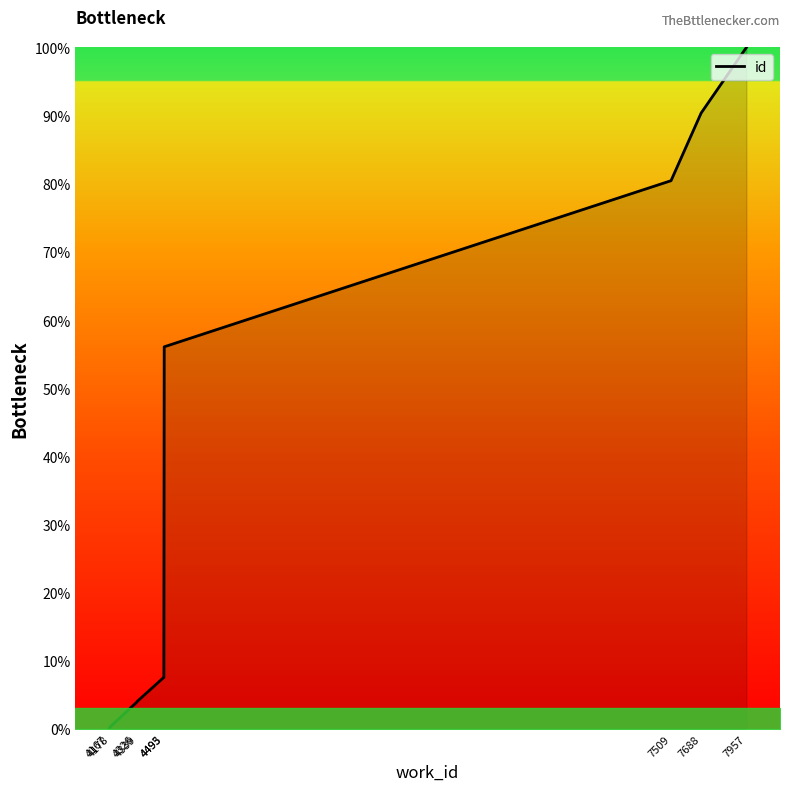

At which label does the data first exceed 7?

4493